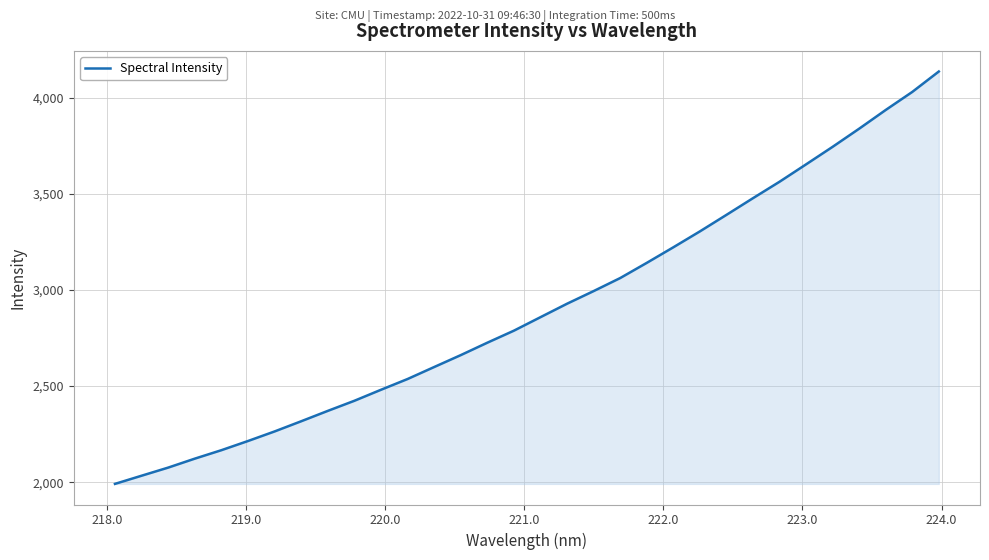

What is the greatest value displayed?

4136.6